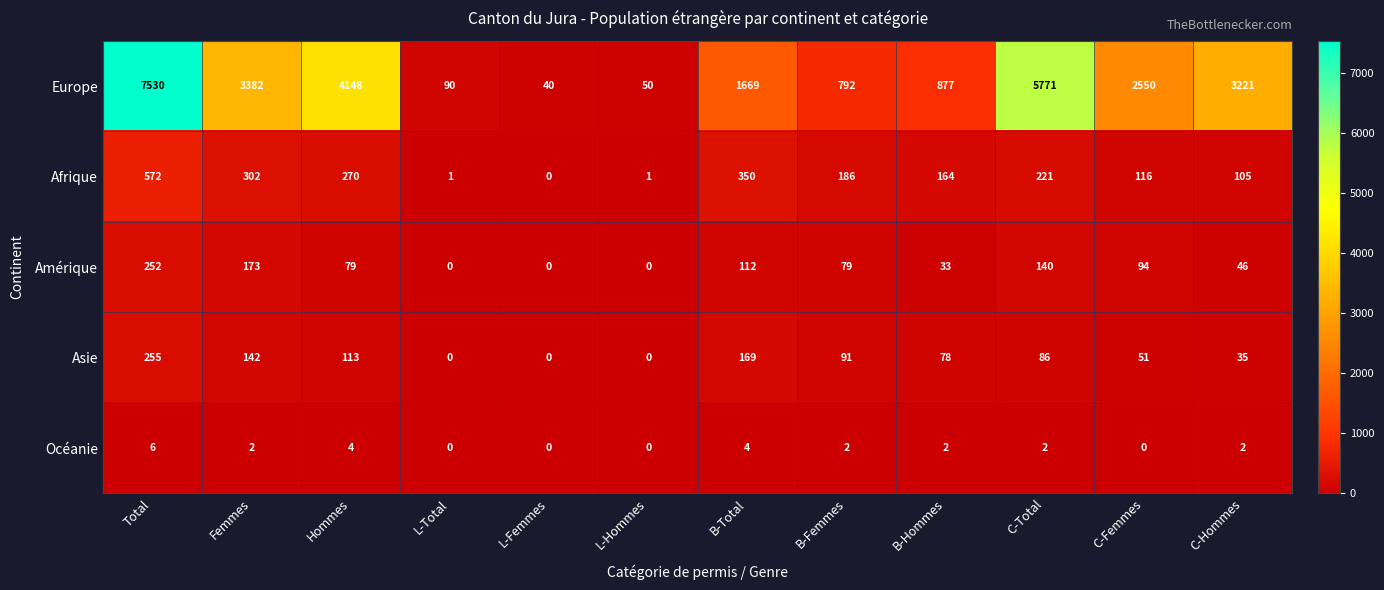

Is the value of Océanie at C-Hommes greater than the value of Amérique at C-Femmes?

No